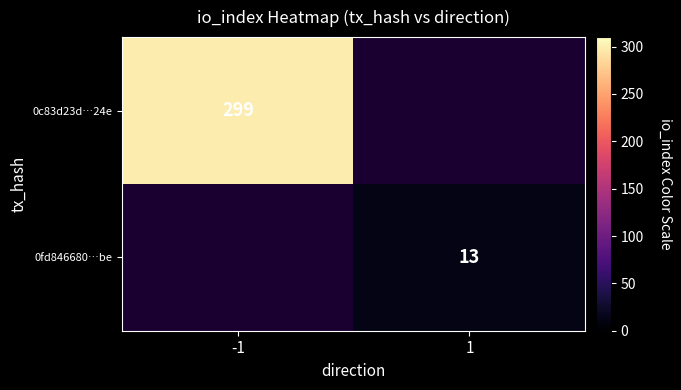

The value of 0c83d23d…24e at -1 is 168.6. True or false?

False